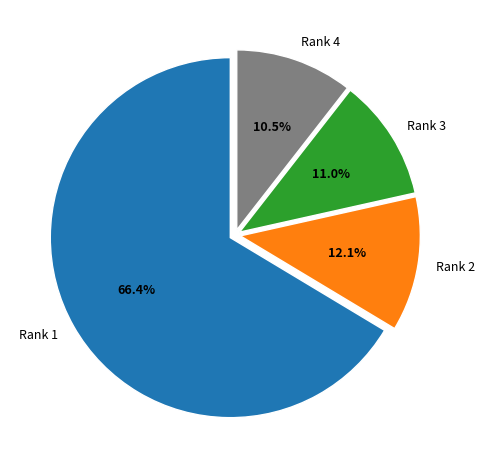

Does Rank 2 account for over 50% of the chart?

No